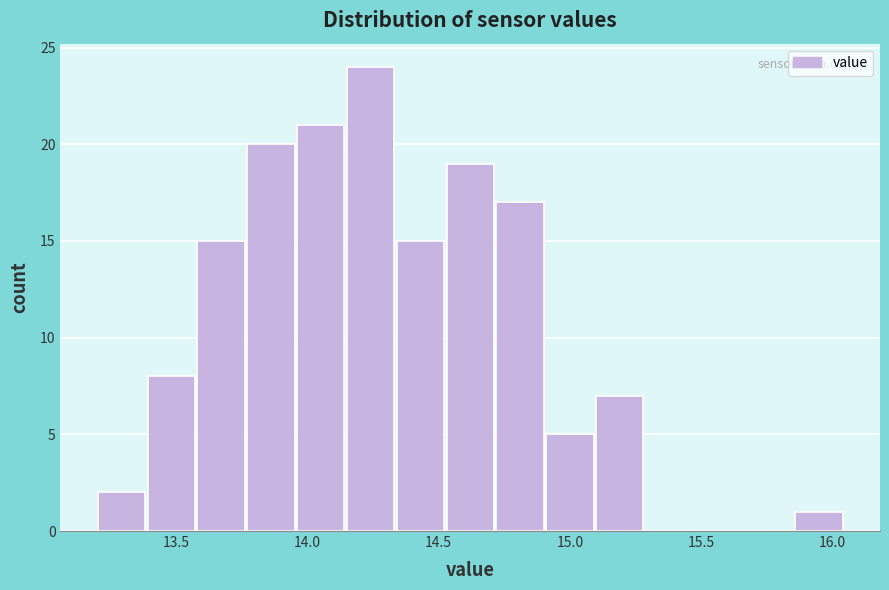

Around what value on the x-axis is the tallest bar? Give the approximate position of its centre, as read against the axis.

14.25